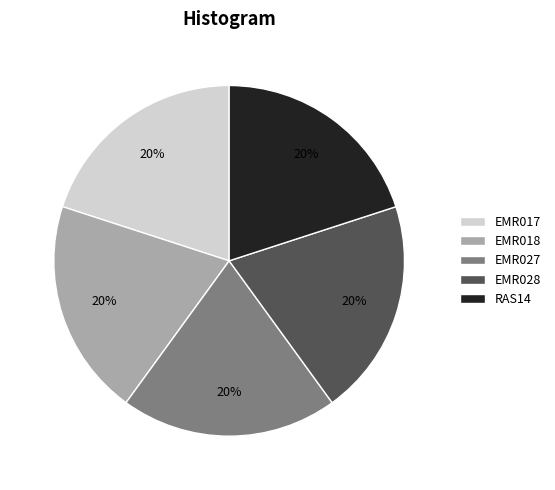

To the nearest percent, what is the combined percentage of EMR017 and EMR018?

40%